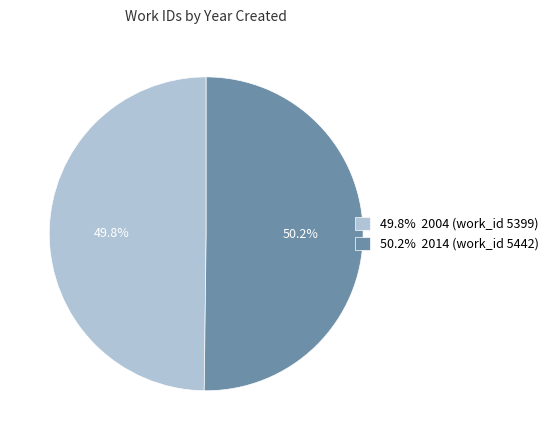

Is there any slice that represents more than half of the pie?

Yes